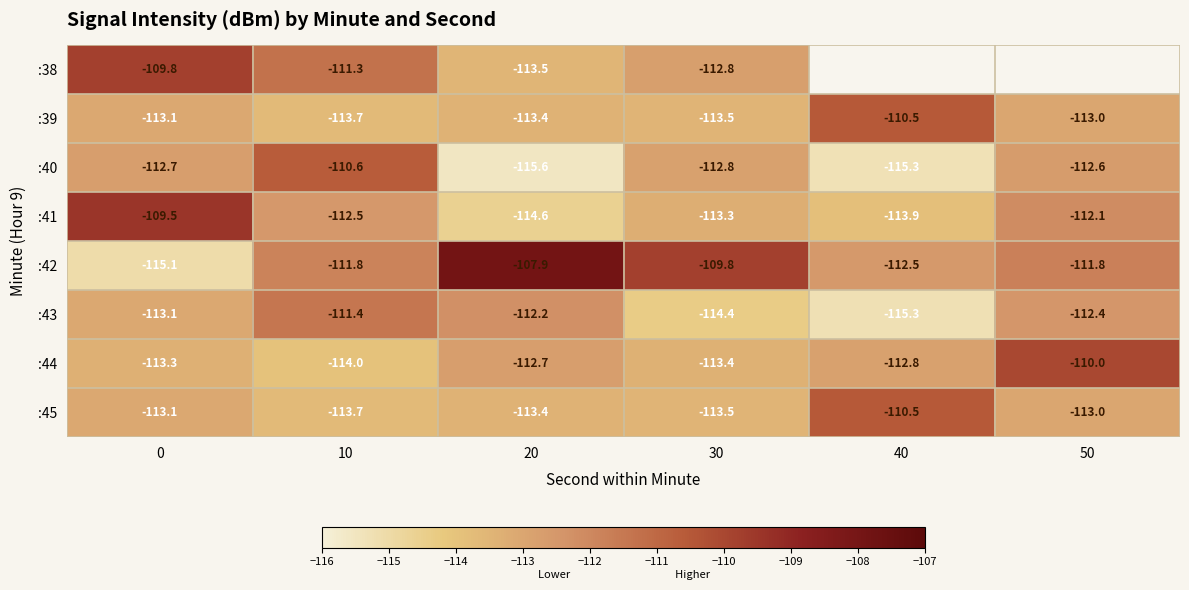

The value of :41 at 10 is -112.5. True or false?

True